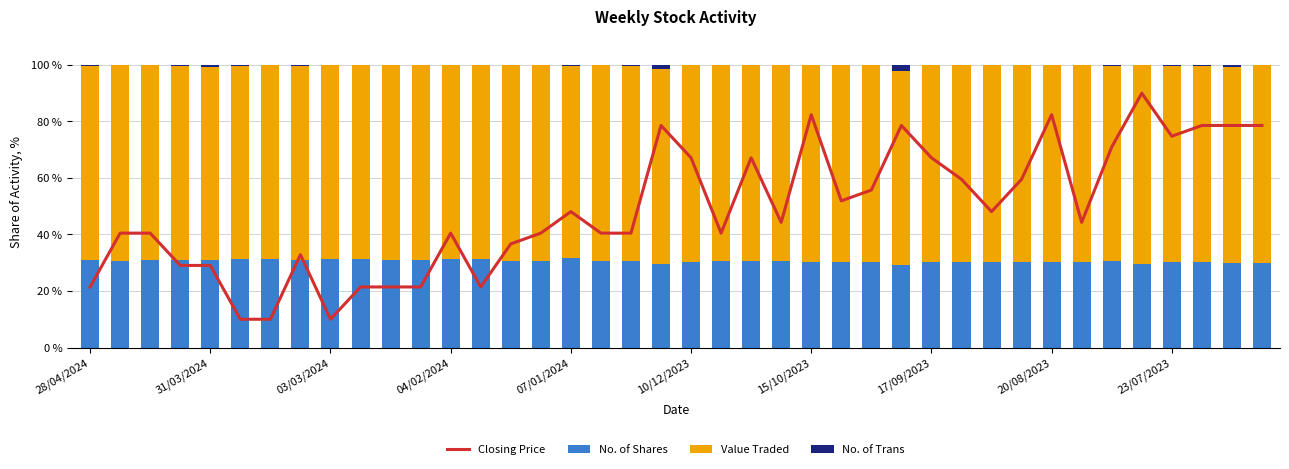

Which series has the largest total across all categories?

Value Traded